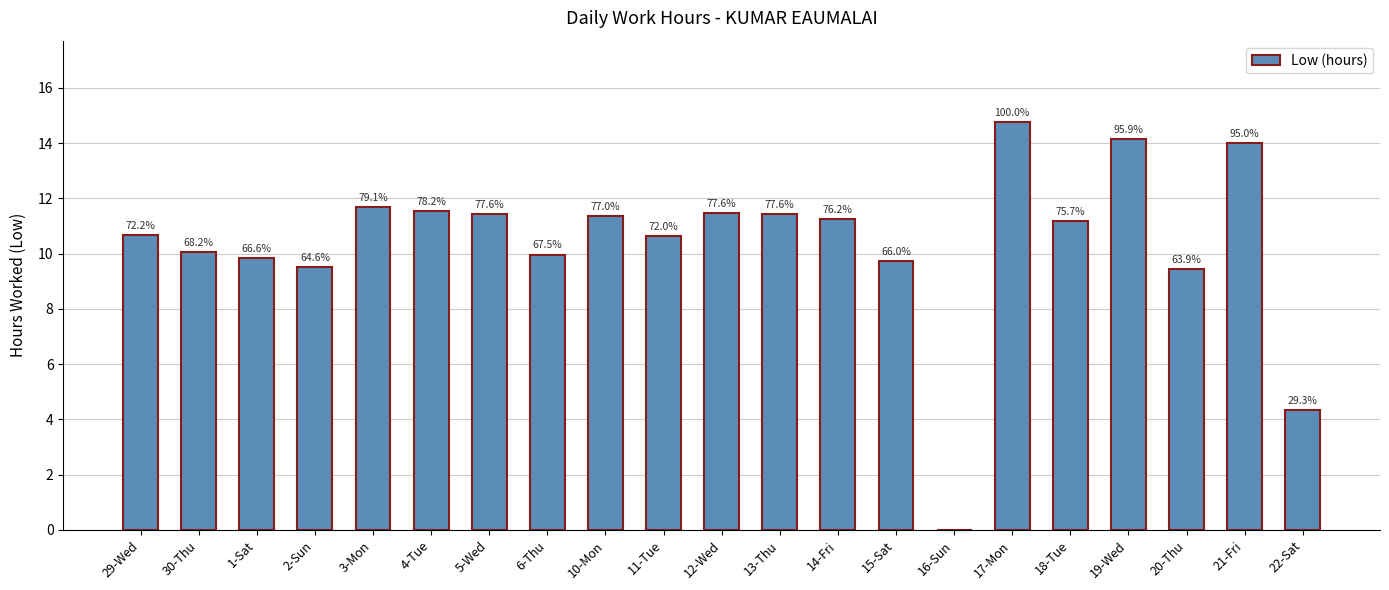

At which label does the data first exceed 11?

3-Mon